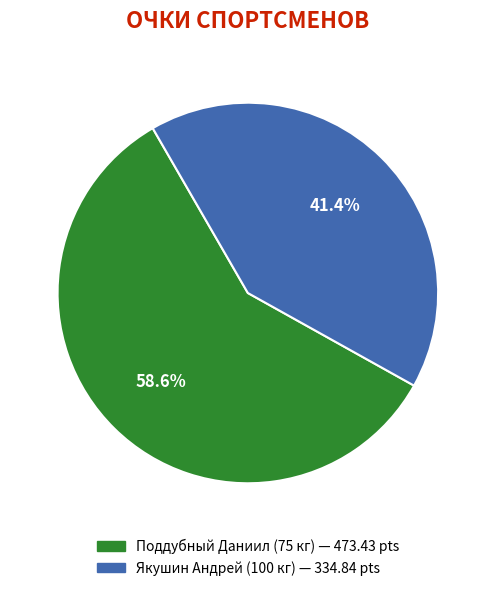

Is the sum of Поддубный Даниил and Якушин Андрей greater than half?

Yes